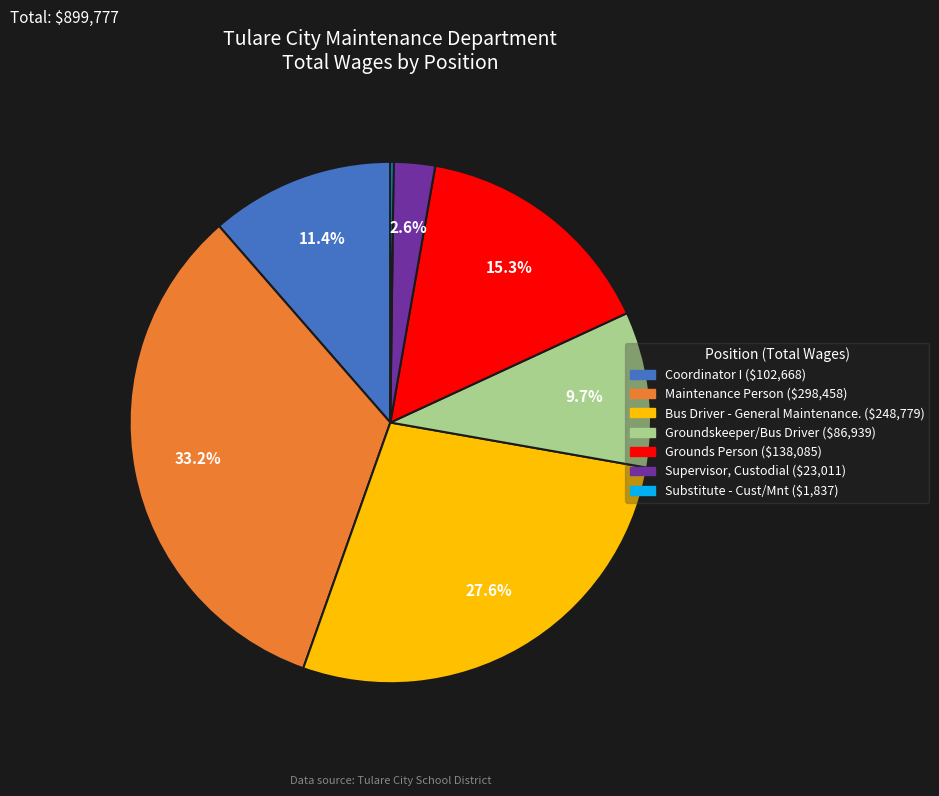

How much of the chart is everything except Coordinator I?

88.6%